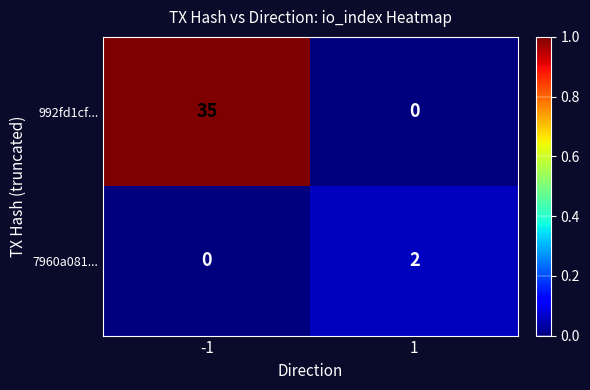

Reading left to right, list all the values displayed in this chart.

992fd1cf...: 35	0
7960a081...: 0	2